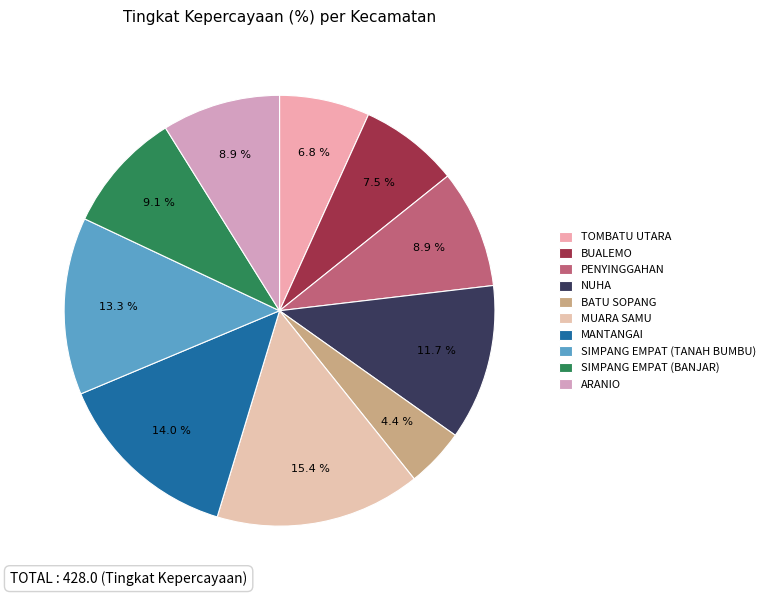

Is there a majority slice in this chart?

No